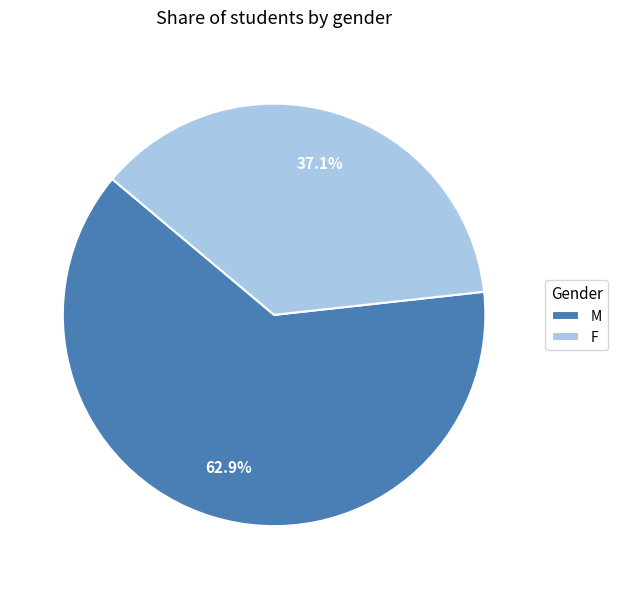

To the nearest percent, what is the average slice percentage?

50%